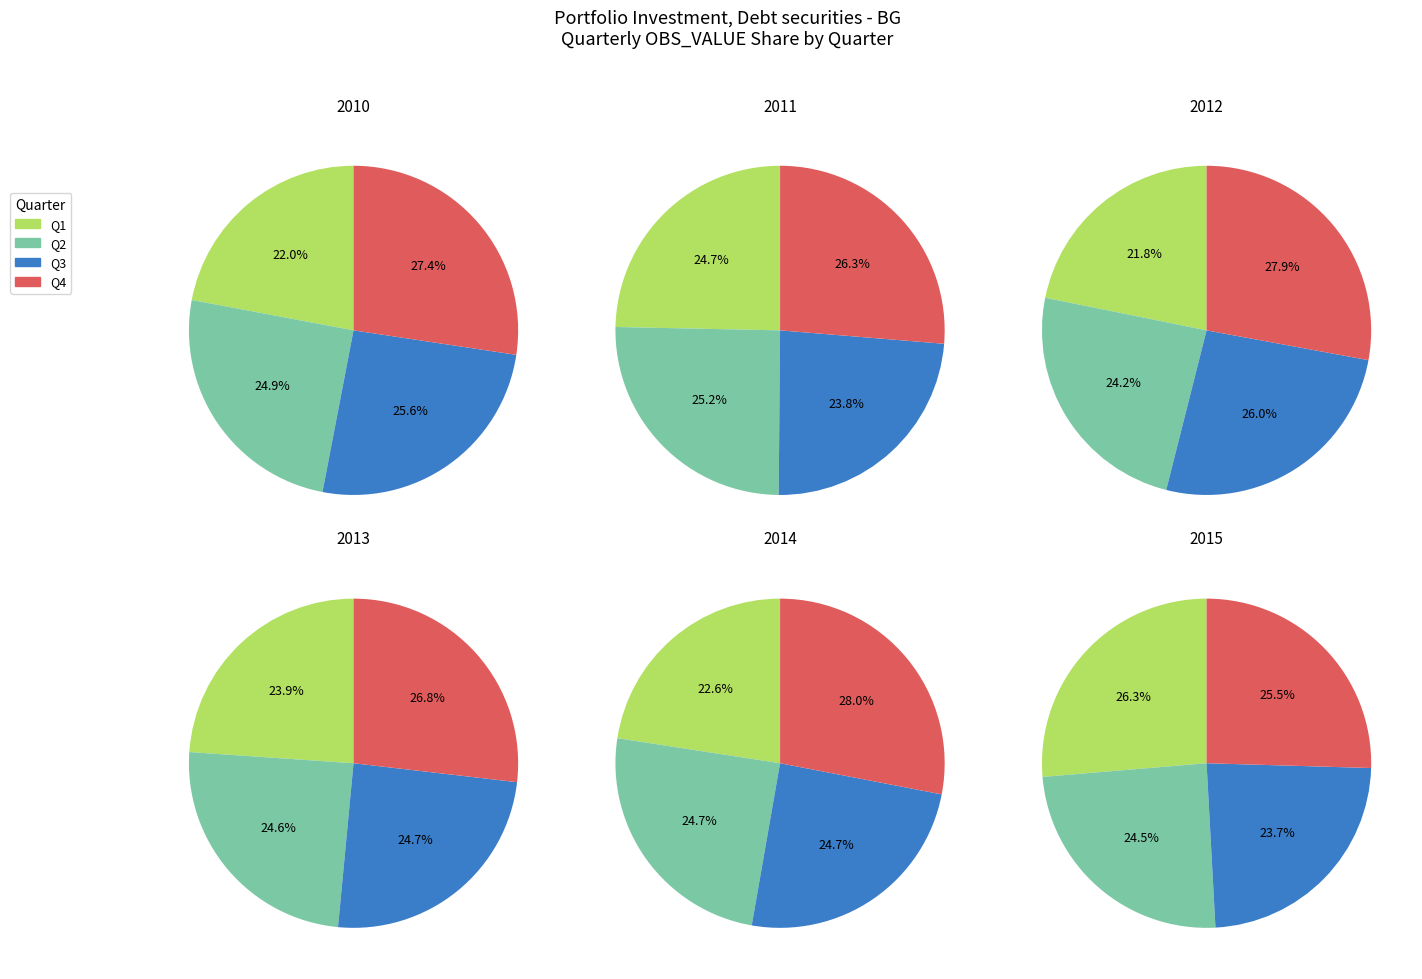

Does any single category account for the majority?

No